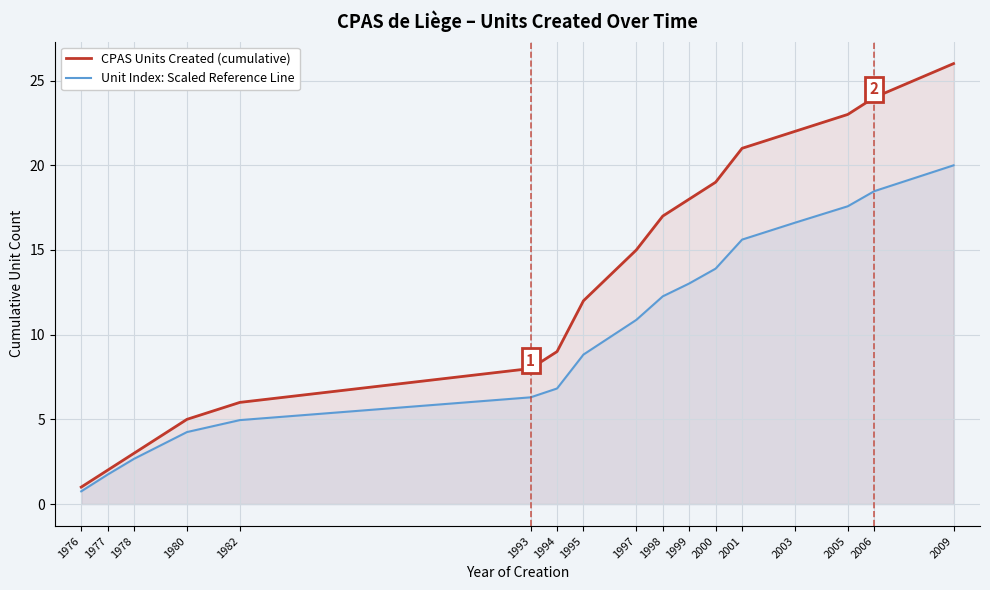

What is the difference between the maximum and minimum values in the Unit Index: Scaled Reference Line series?

19.2